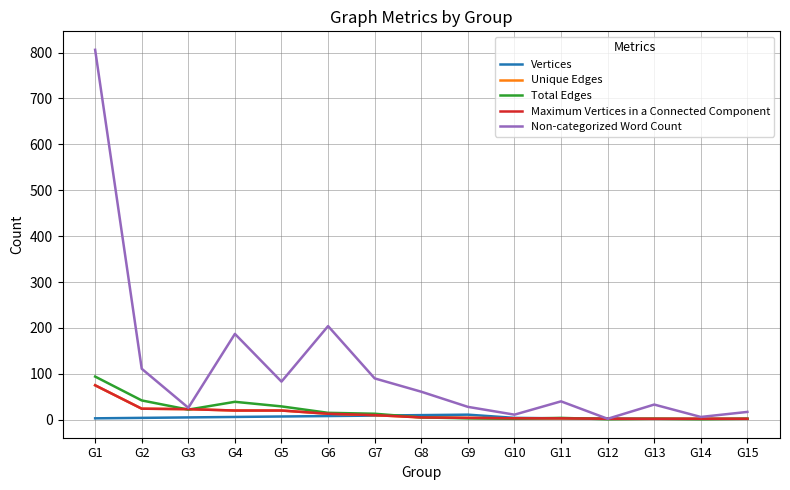

True or false: Vertices and Unique Edges cross at least once.

True